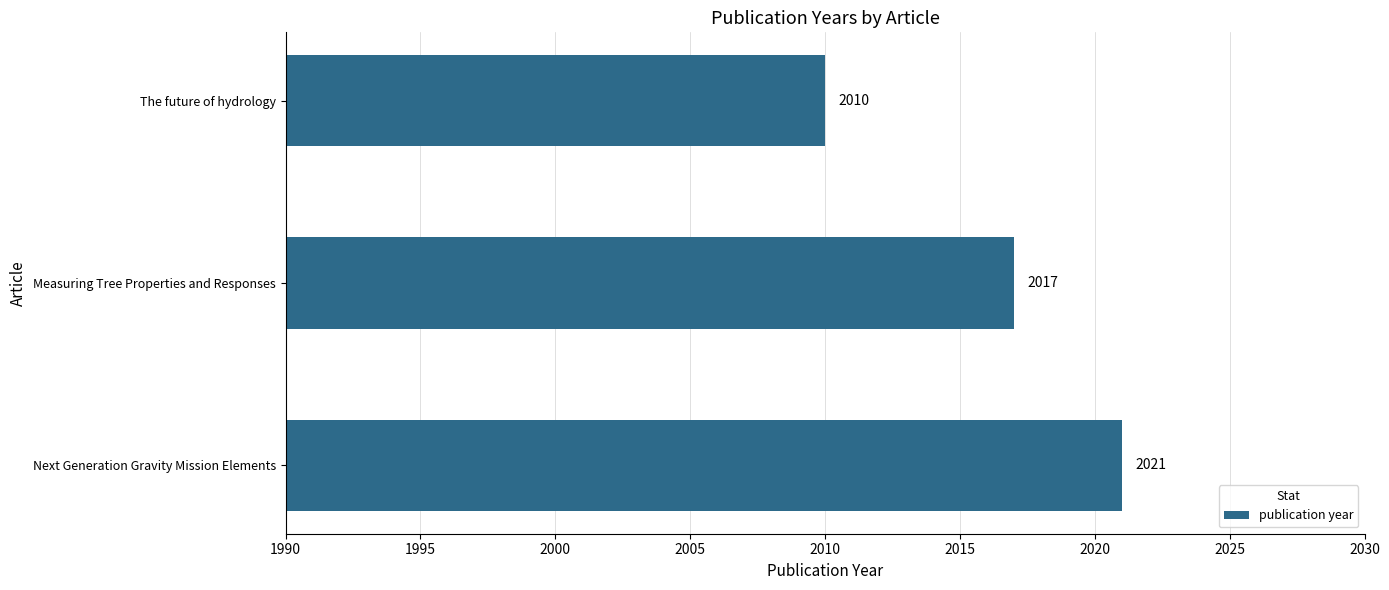

Rank the categories by value from lowest to highest.

The future of hydrology, Measuring Tree Properties and Responses, Next Generation Gravity Mission Elements